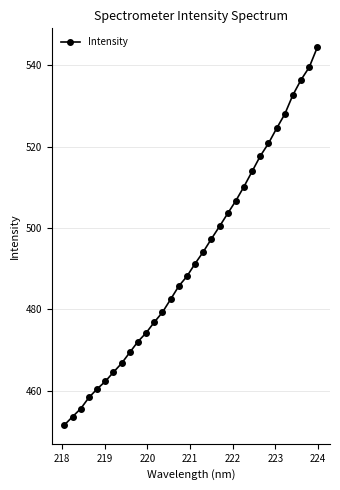

What is the value of the 29th point from the left?

532.7